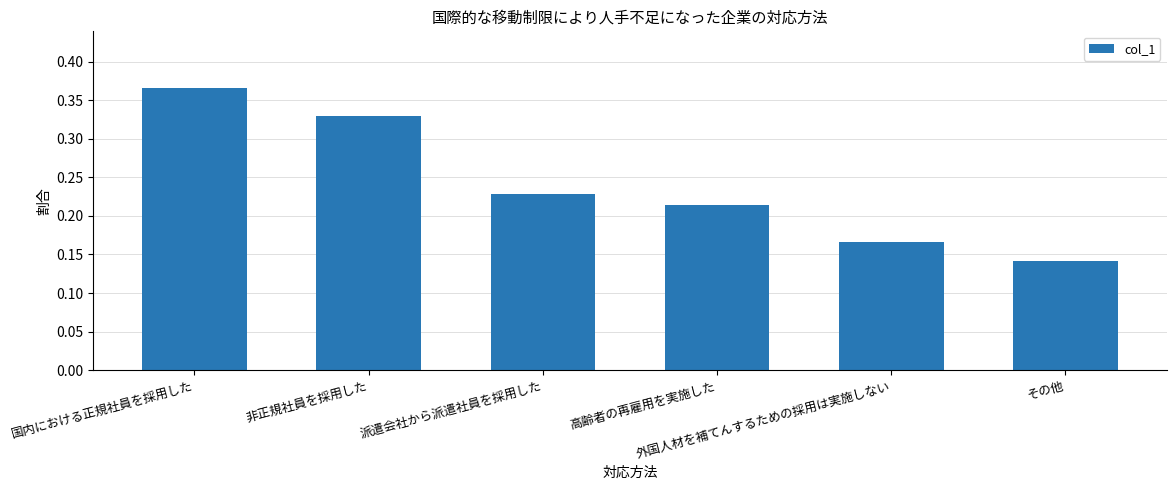

Are the bars grouped side by side (vs. stacked)?

No